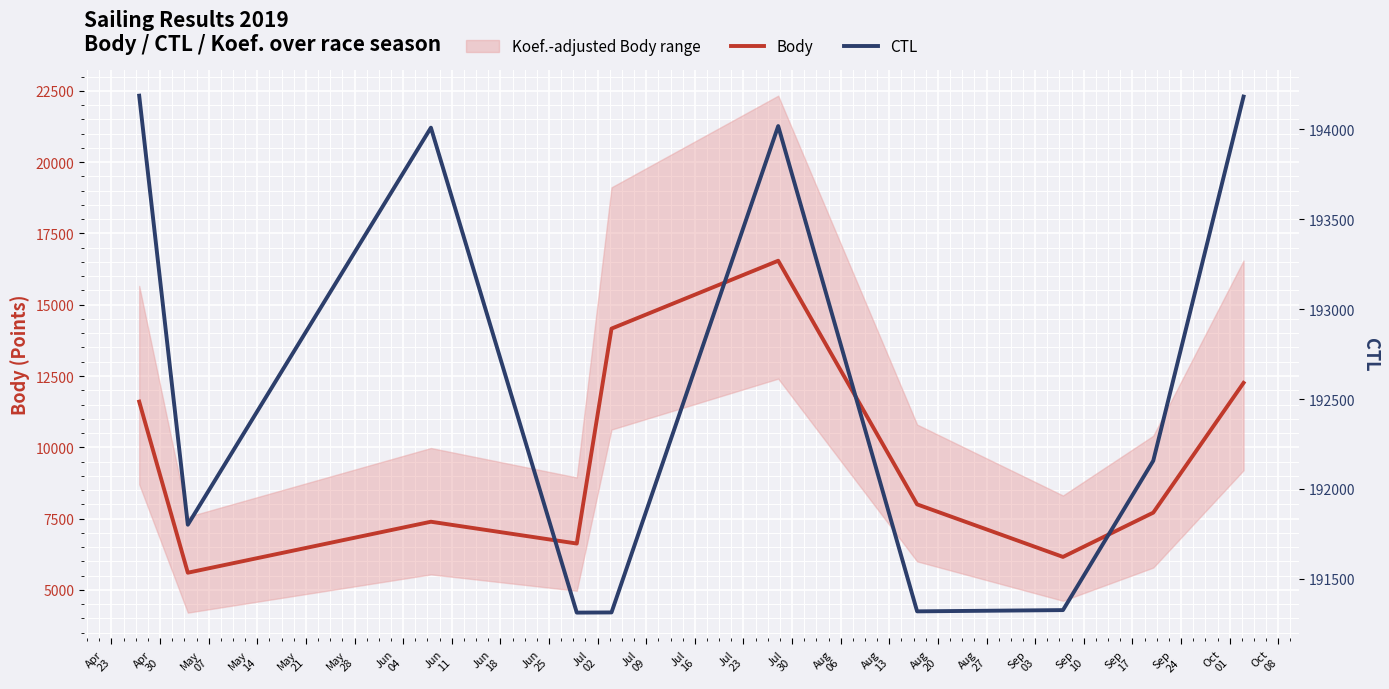

List the series in order of their peak value, lowest first.

Body, CTL